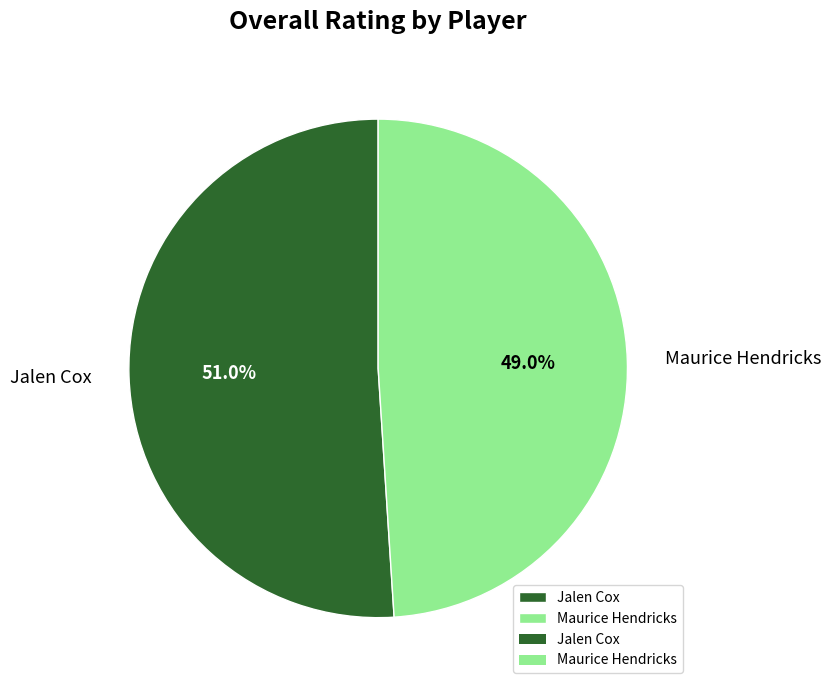

Does any single category account for the majority?

Yes